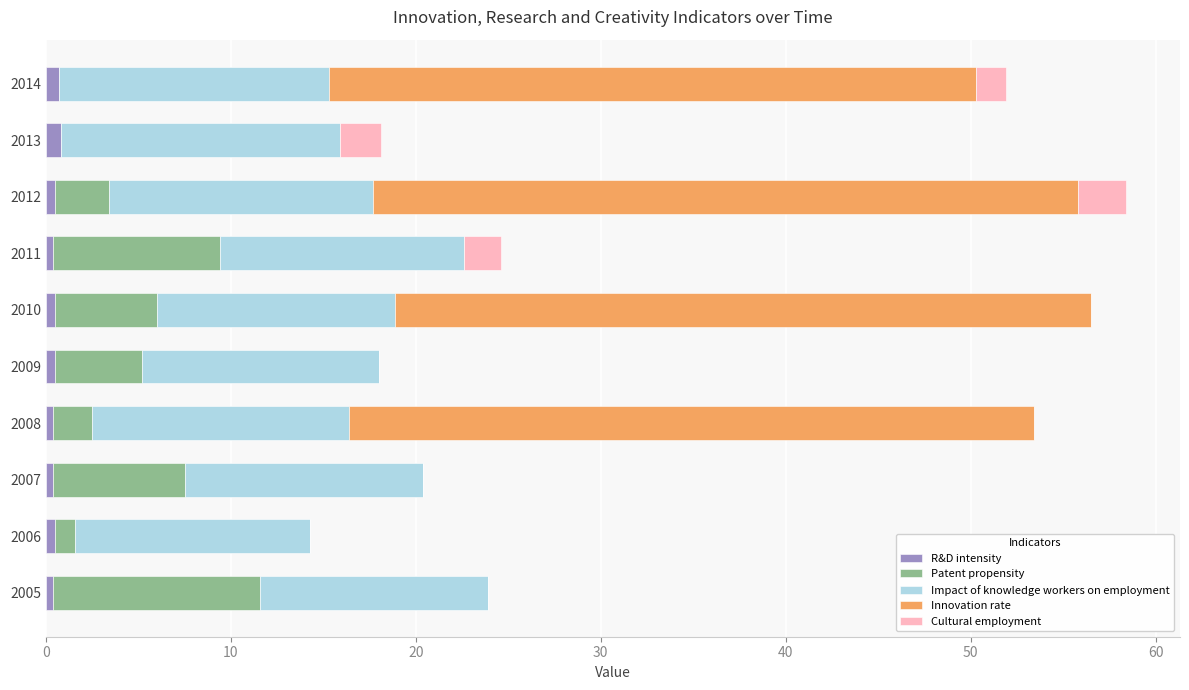

What is the value of the Patent propensity bar at the 2nd from the left?

1.1